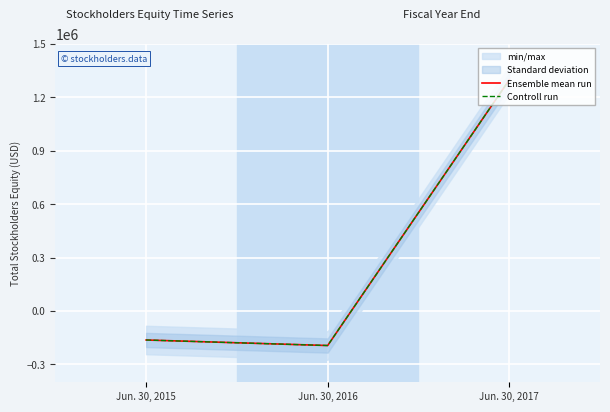

How many categories are shown in the chart?

3